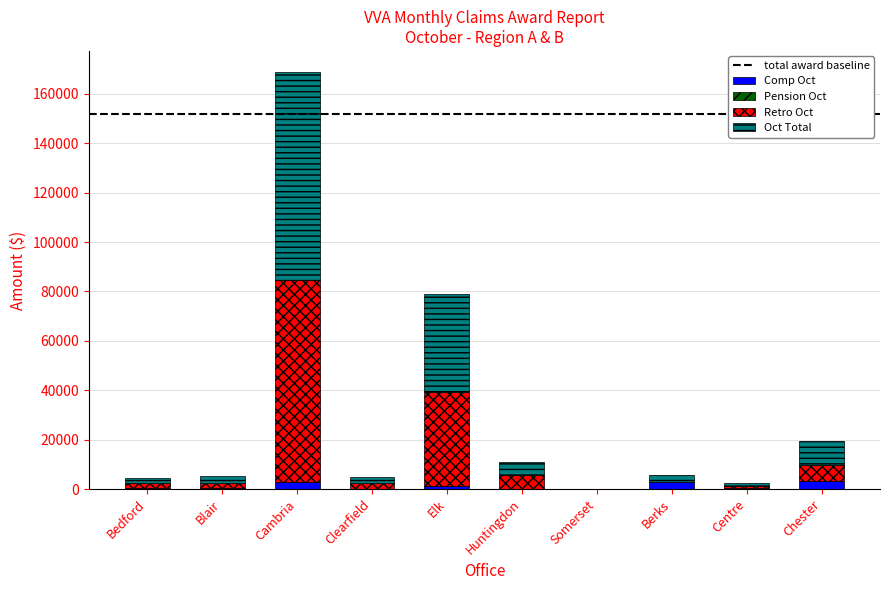

At which category is the sum across all series the highest?

Cambria